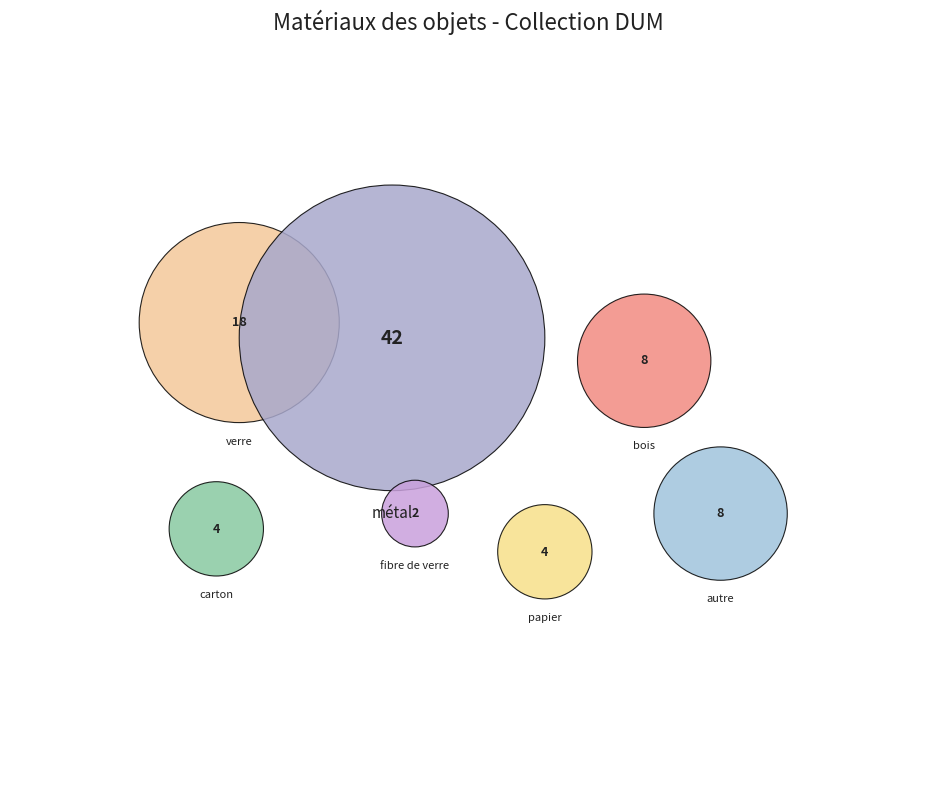

How much of the chart is everything except autre?

90.7%